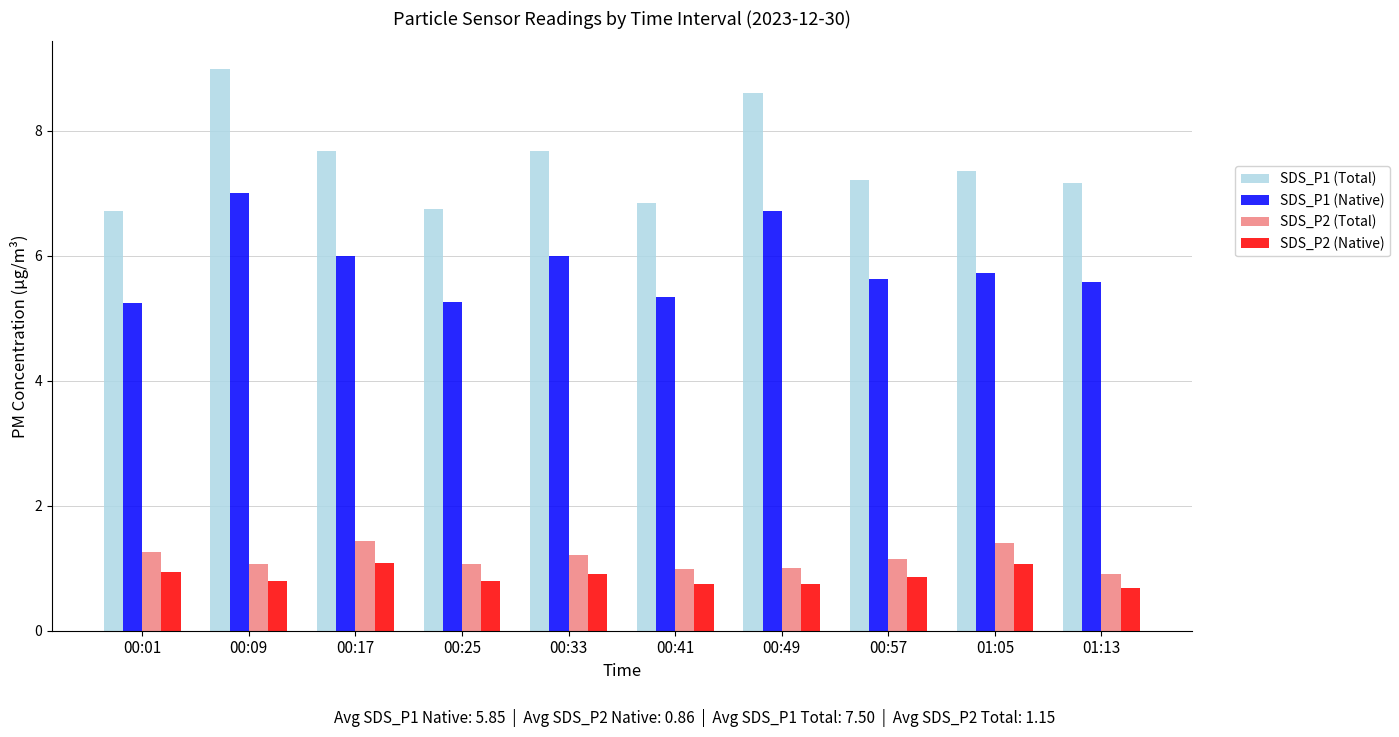

At which category does the chart reach its peak across all series?

00:09